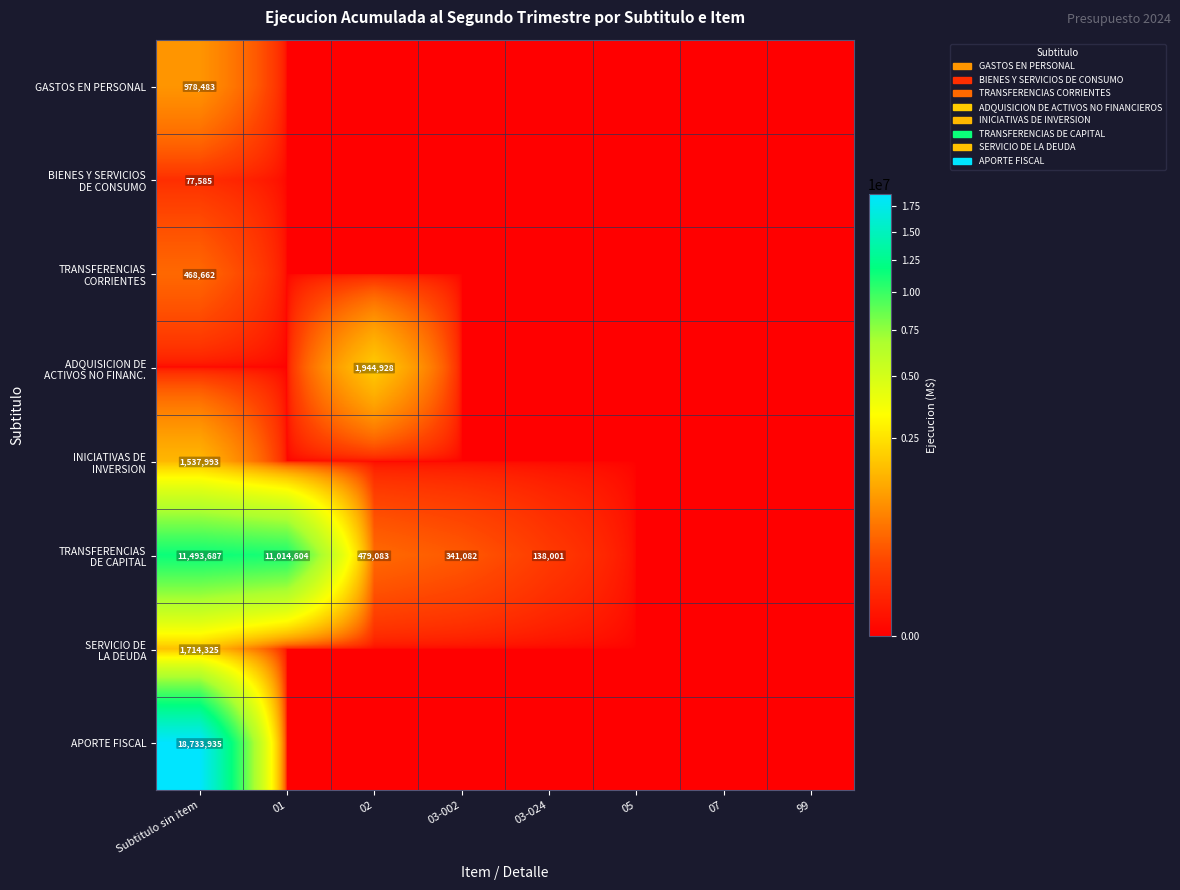

How many data points in ADQUISICION DE ACTIVOS NO FINANC. are above 0?

1